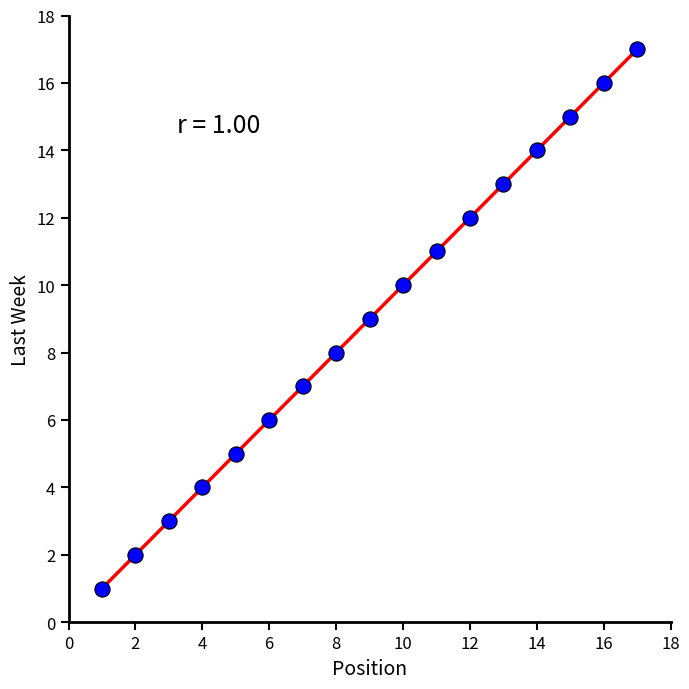

What is the range of Y values (max minus min)?

16